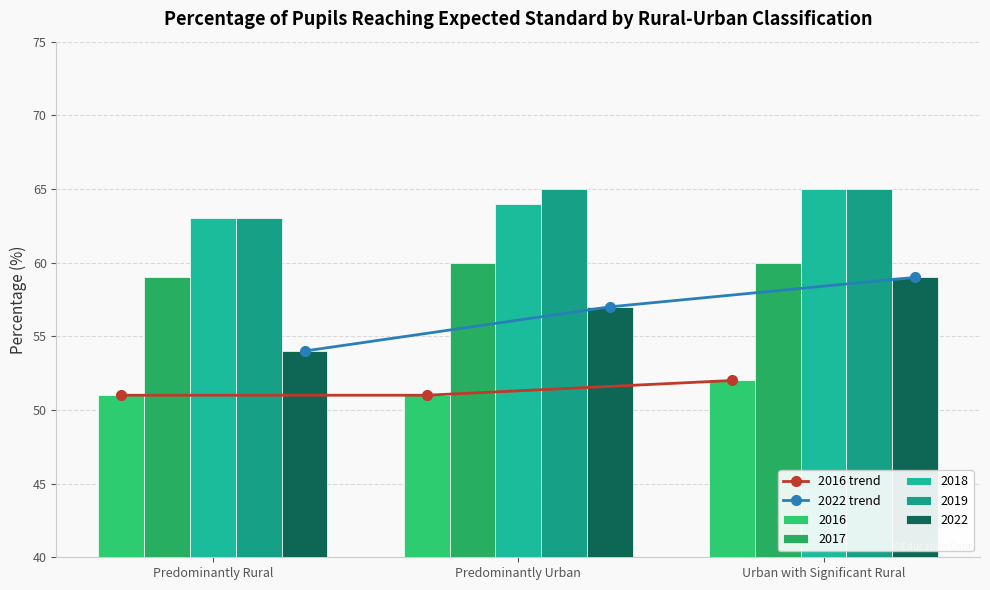

At how many categories does at least one series exceed 56?

2